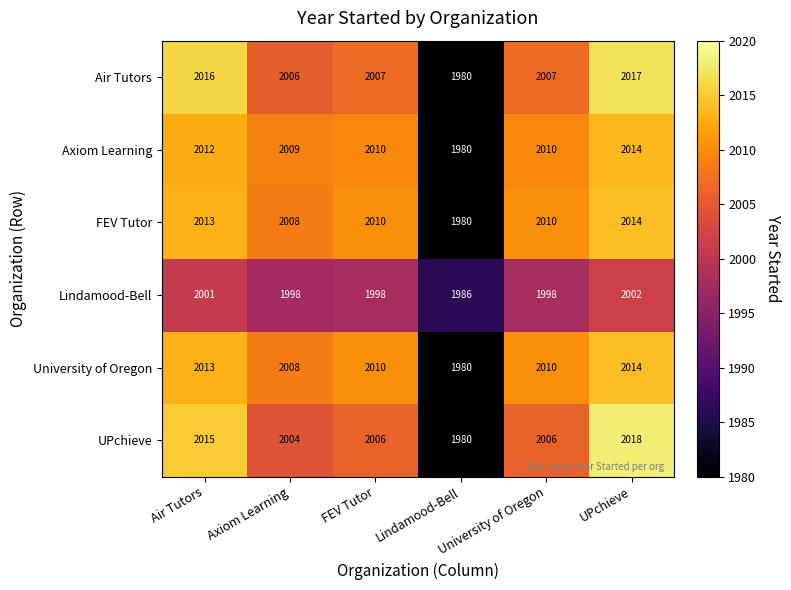

Is it true that Lindamood-Bell equals 2002 at UPchieve?

True